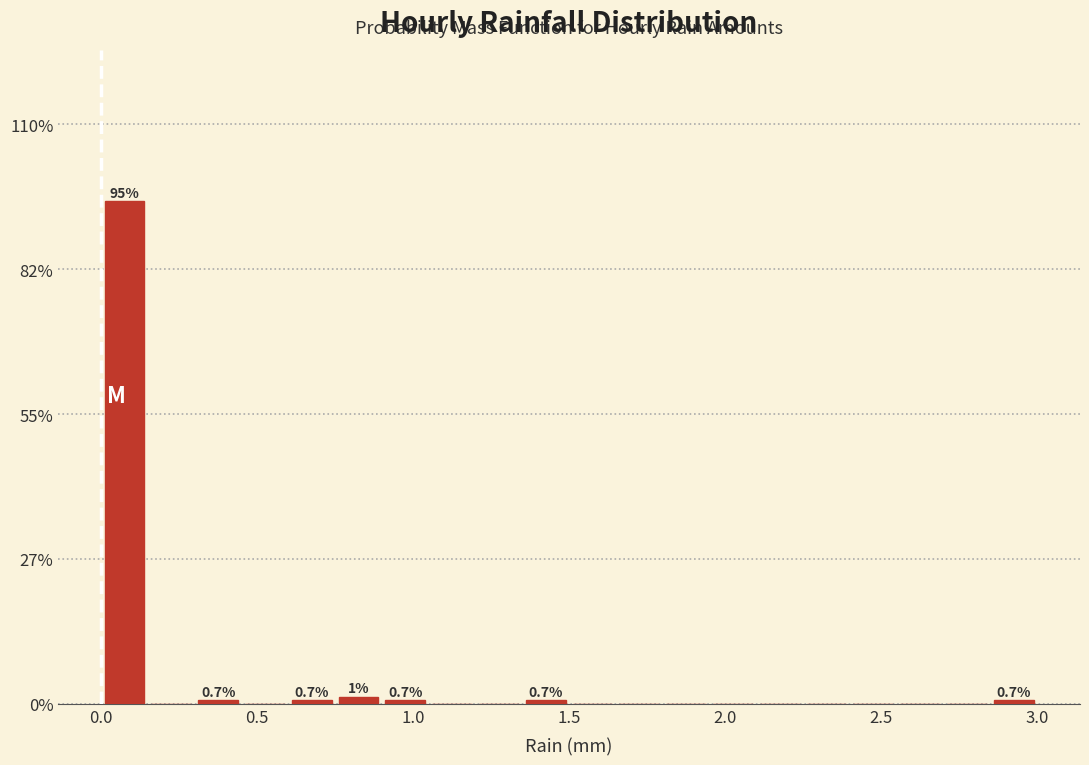

Around what value on the x-axis is the tallest bar? Give the approximate position of its centre, as read against the axis.

0.10